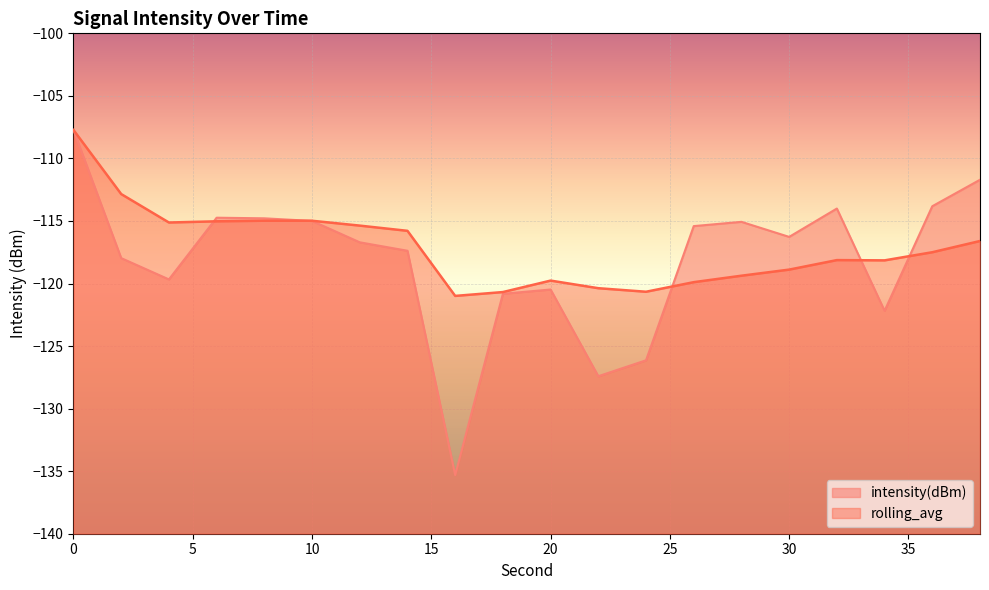

The rolling_avg series shows -55.1 at 30. True or false?

False